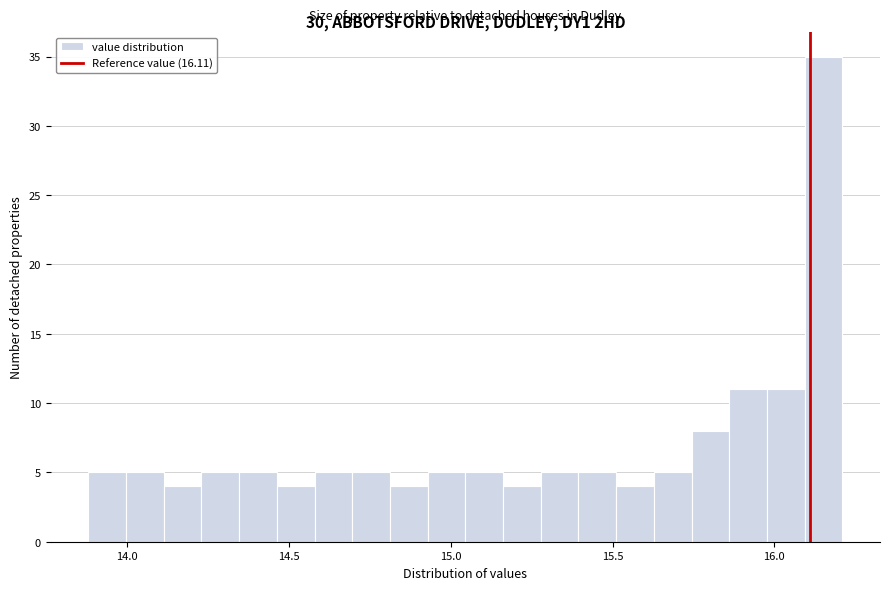

Around what value on the x-axis is the tallest bar? Give the approximate position of its centre, as read against the axis.

16.15